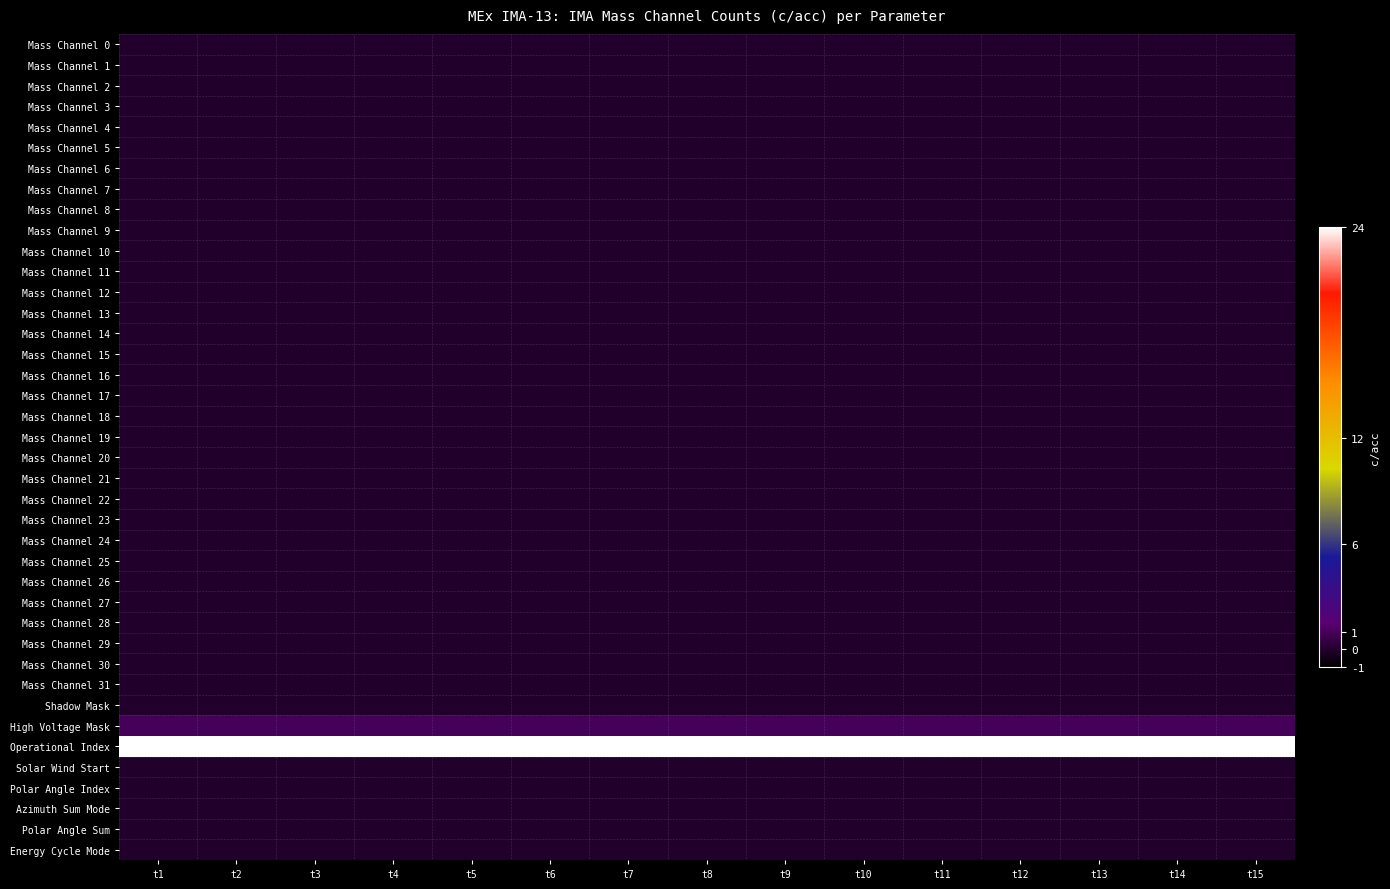

What is the total value across all series at t1?

25